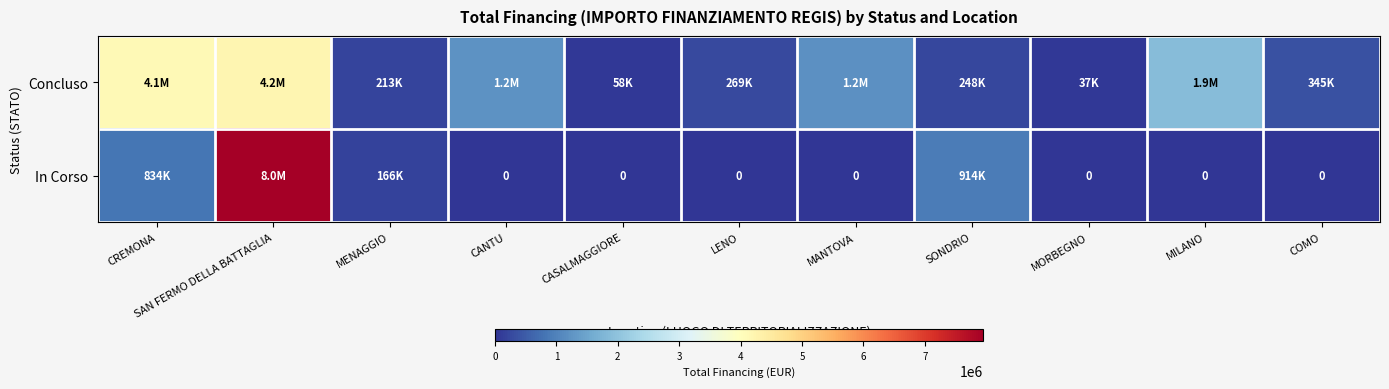

True or false: In Corso has a value of 1367466.6 at CREMONA.

False